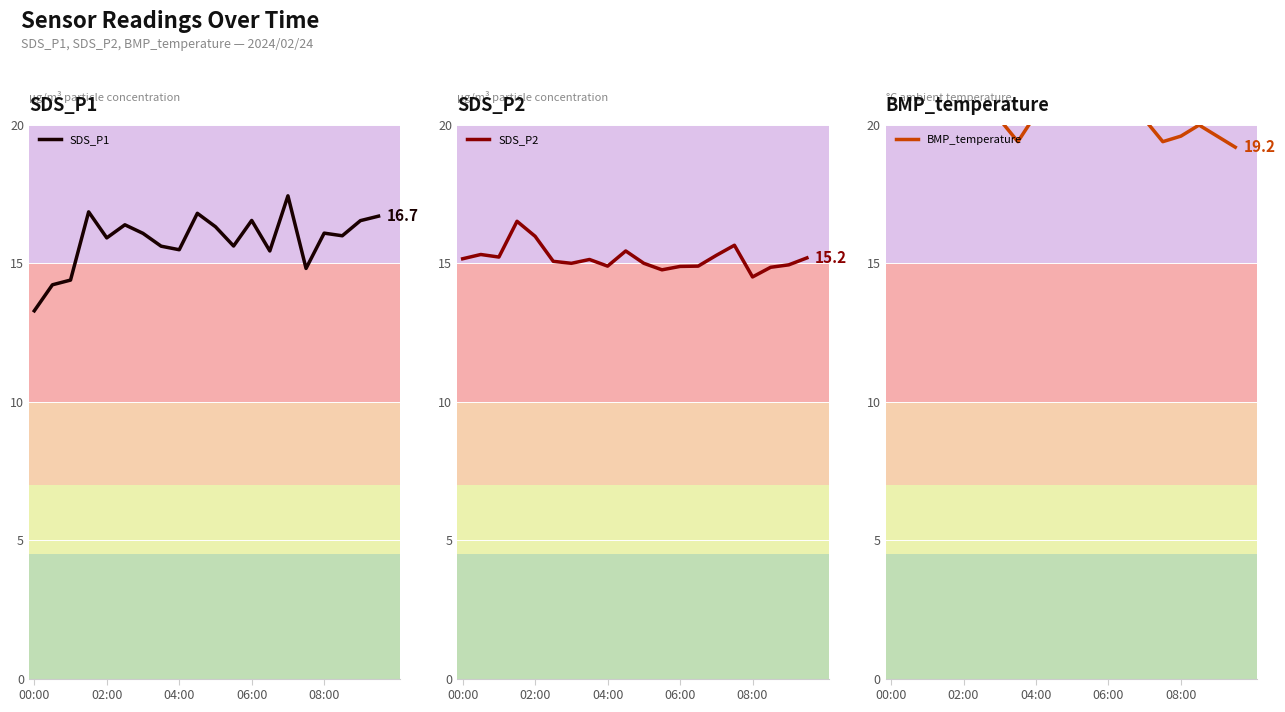

How many interior local peaks does the BMP_temperature series have?

1